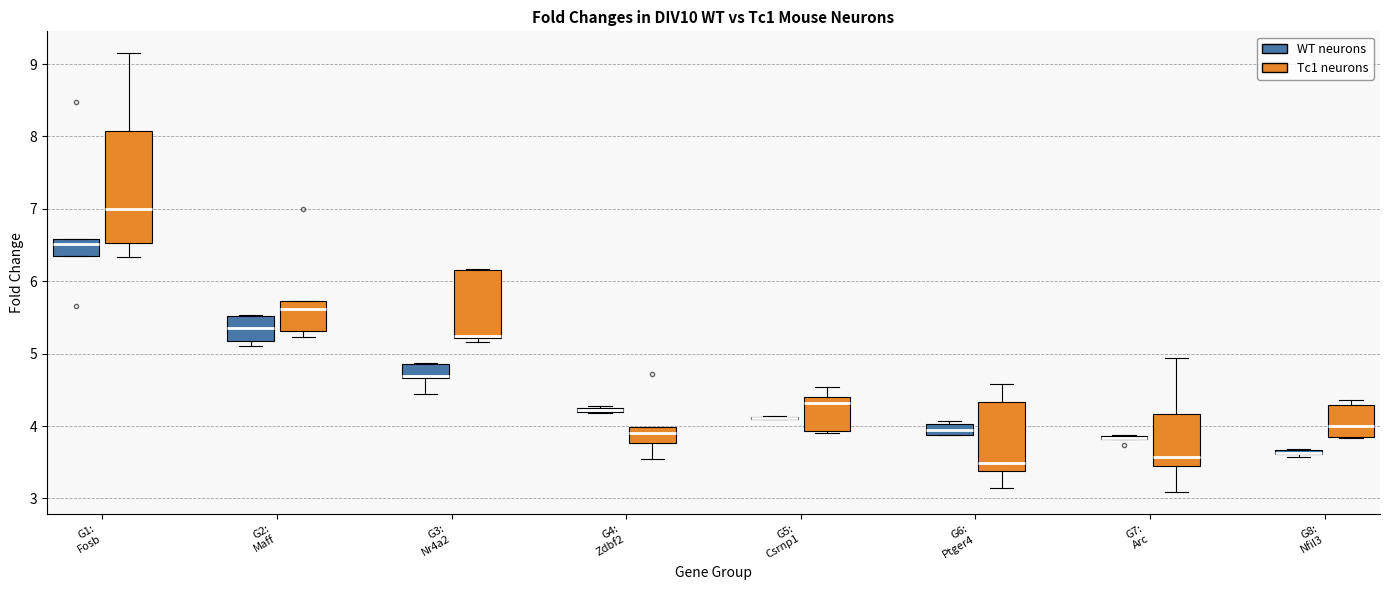

Where is the upper edge of the box for G5: Csrnp1 (Tc1 neurons) on the y-axis? The values are not printed on the chart, so give them approximately, as read against the axis.

4.4